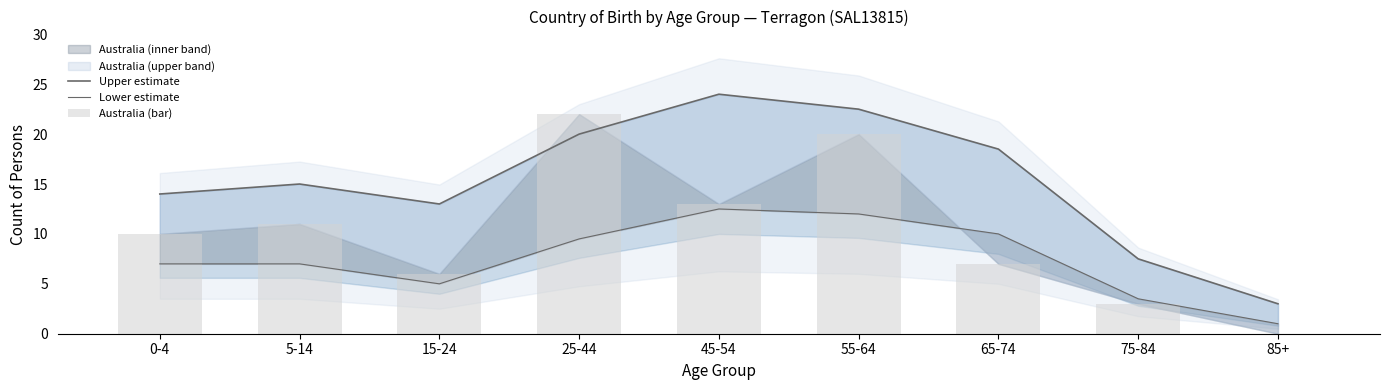

What is the maximum value shown in the chart?

24.0